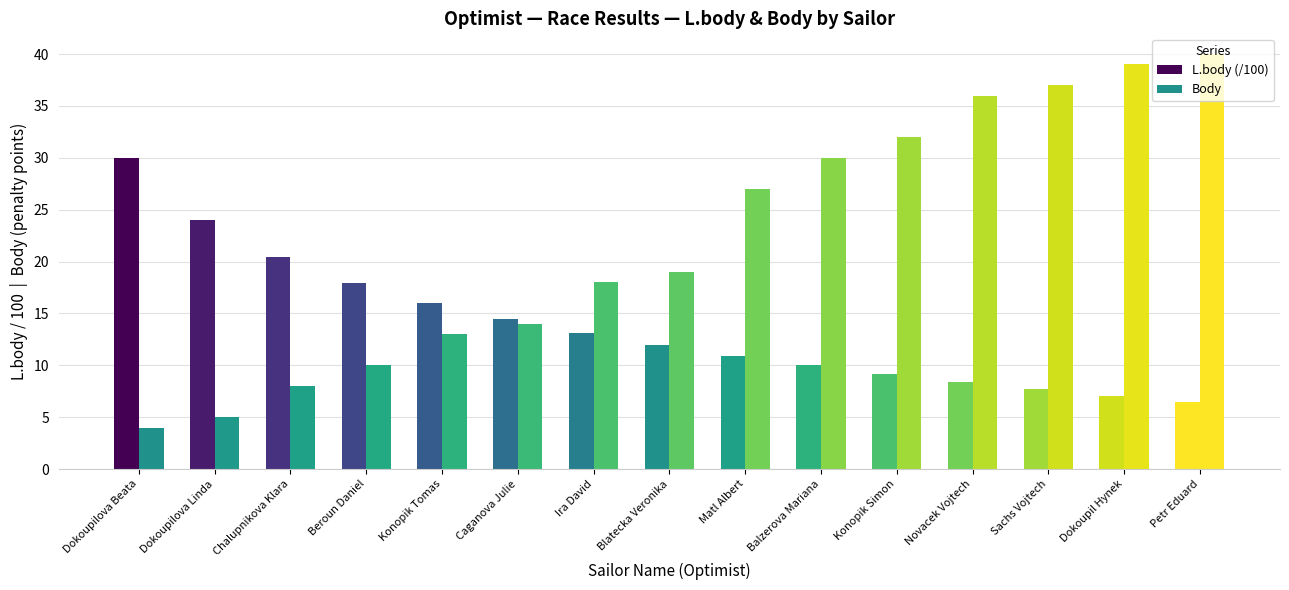

How many series are shown in this chart?

2